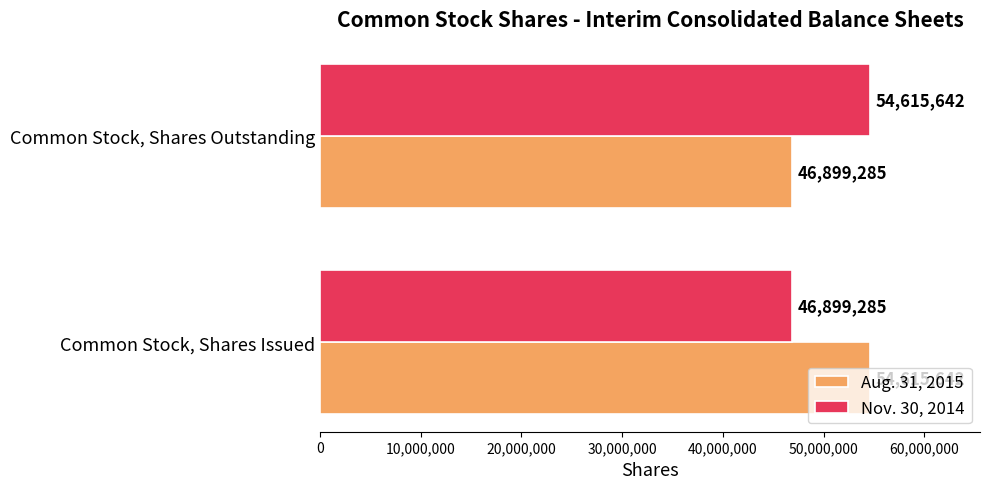

What is the difference between the maximum and minimum values in the Aug. 31, 2015 series?

7716357